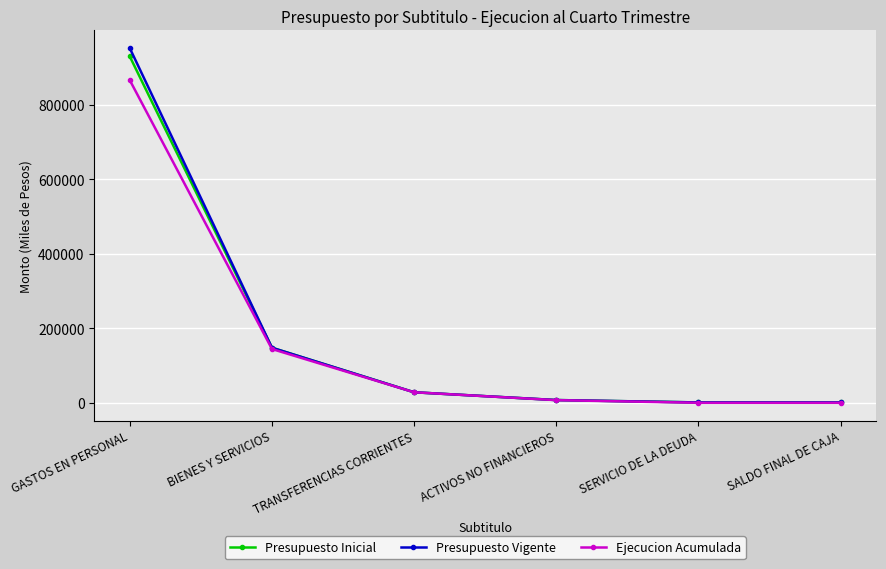

The value of Presupuesto Inicial at GASTOS EN PERSONAL is 534482. True or false?

False